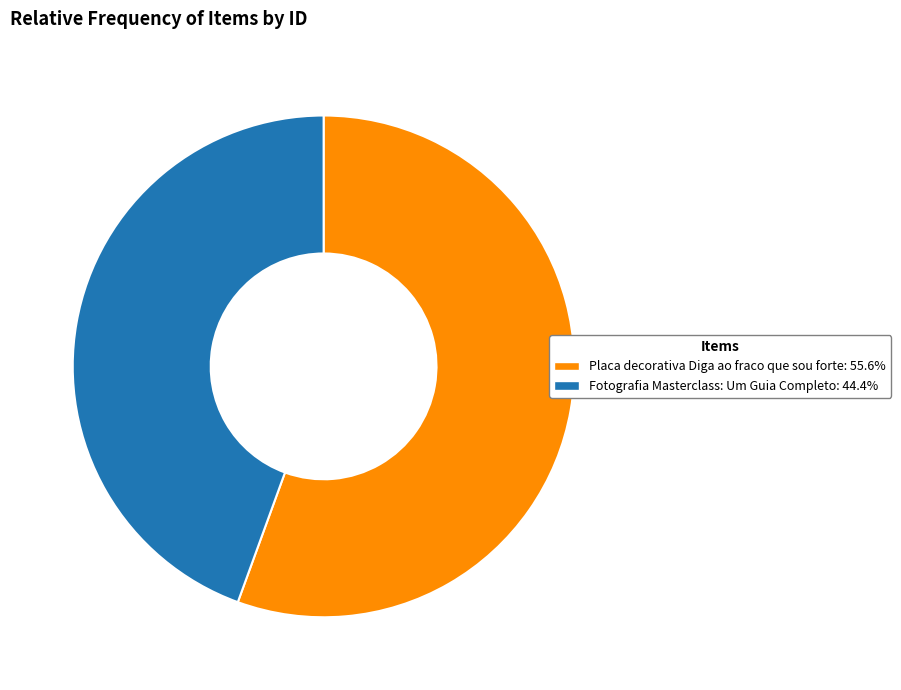

Between Placa decorativa Diga ao fraco que sou forte and Fotografia Masterclass: Um Guia Completo, which is larger?

Placa decorativa Diga ao fraco que sou forte